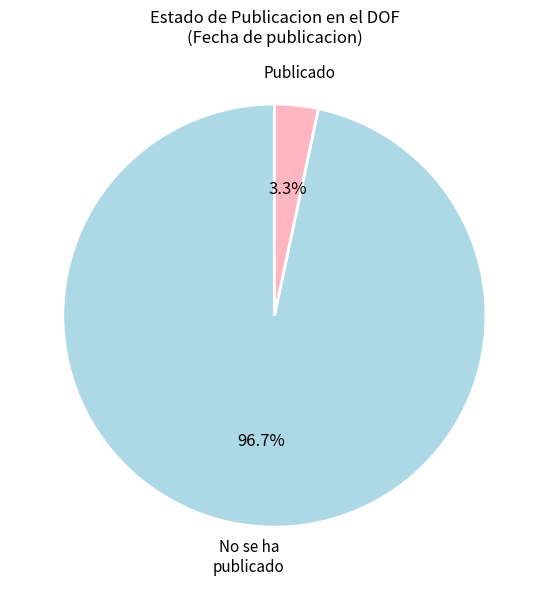

How many slices are in this pie chart?

2